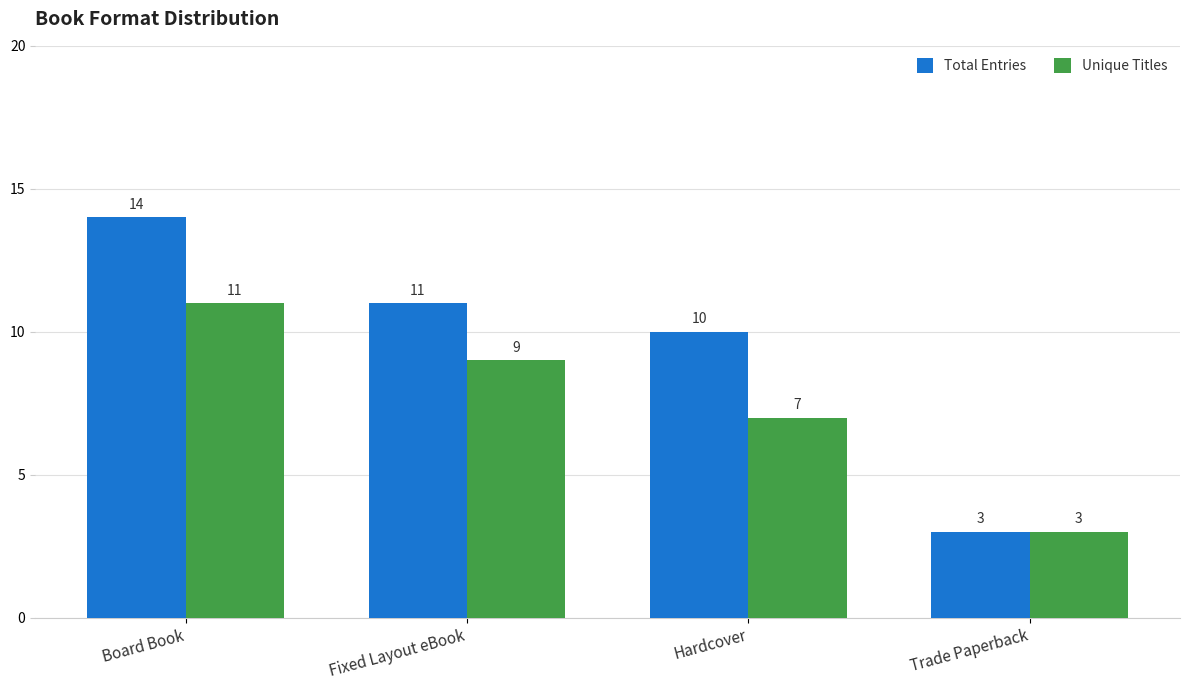

Reading left to right, transcribe all the data shown in this chart.

Total Entries: 14	11	10	3
Unique Titles: 11	9	7	3